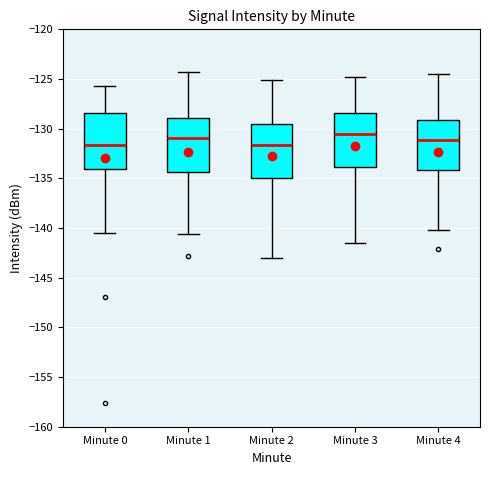

Reading left to right, read every box against the y-axis: the position of its median line, the range the box covers, and the ends of its whiskers. The values are not printed on the chart, so give them approximately, as read against the axis.

Minute 0: median -131.5, box -134.0 to -128.5, whiskers -140.5 to -125.5
Minute 1: median -131.0, box -134.5 to -129.0, whiskers -140.5 to -124.5
Minute 2: median -131.5, box -135.0 to -129.5, whiskers -143.0 to -125.0
Minute 3: median -130.5, box -134.0 to -128.5, whiskers -141.5 to -125.0
Minute 4: median -131.0, box -134.0 to -129.0, whiskers -140.0 to -124.5